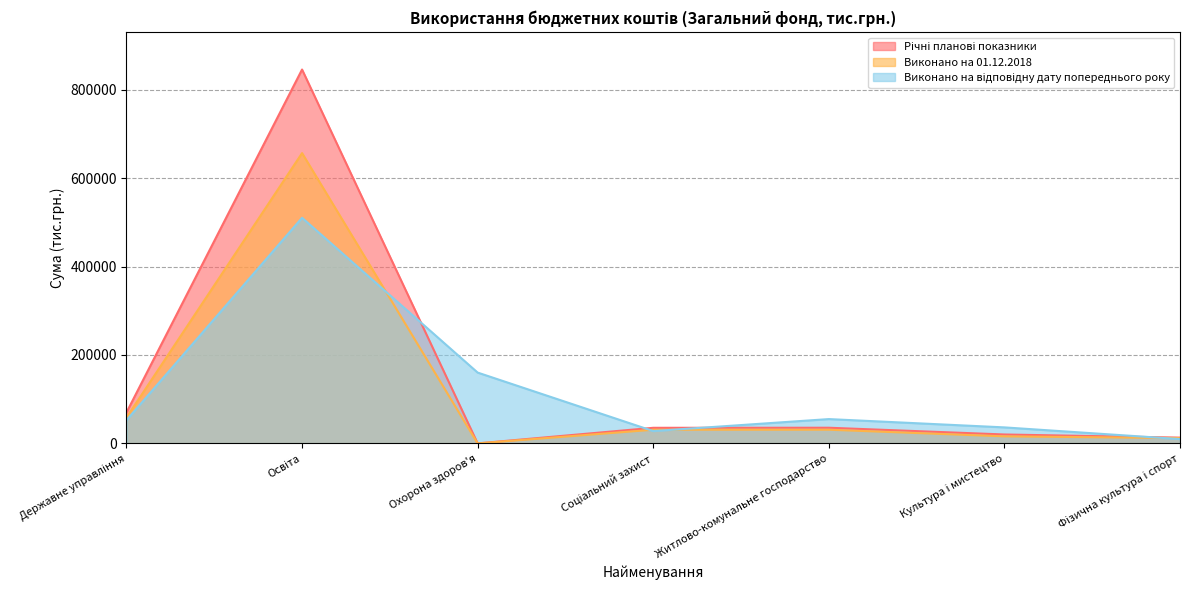

At how many categories does at least one series exceed 445783?

1